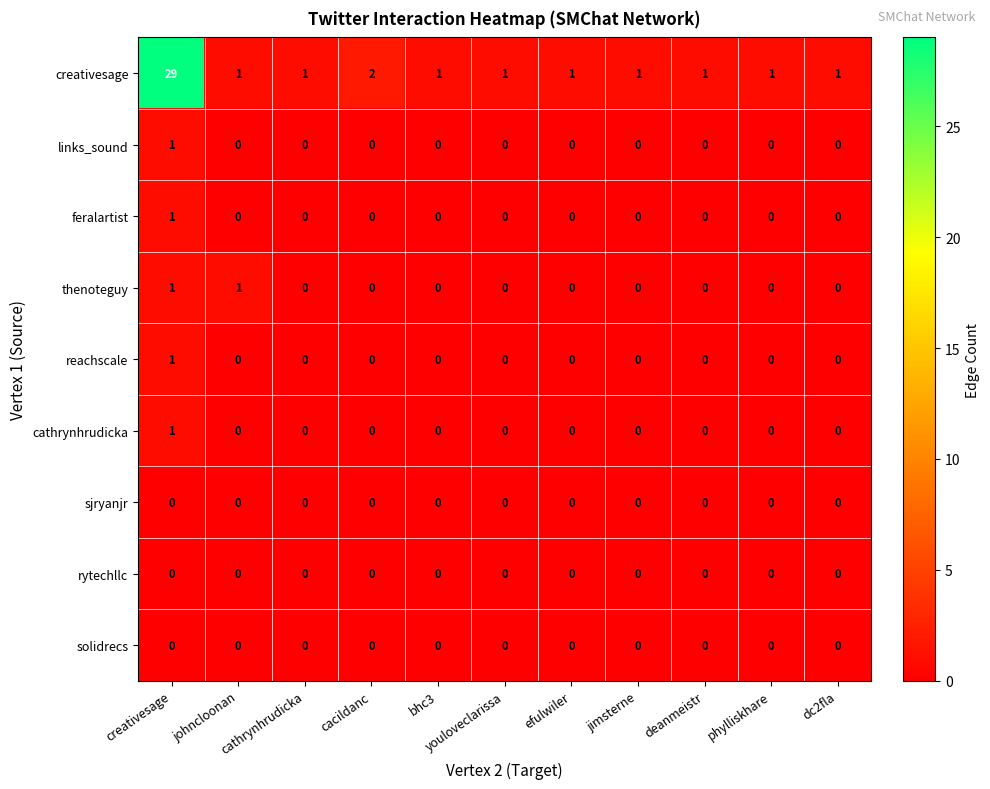

What is the spread (max minus min) of values at deanmeistr?

1